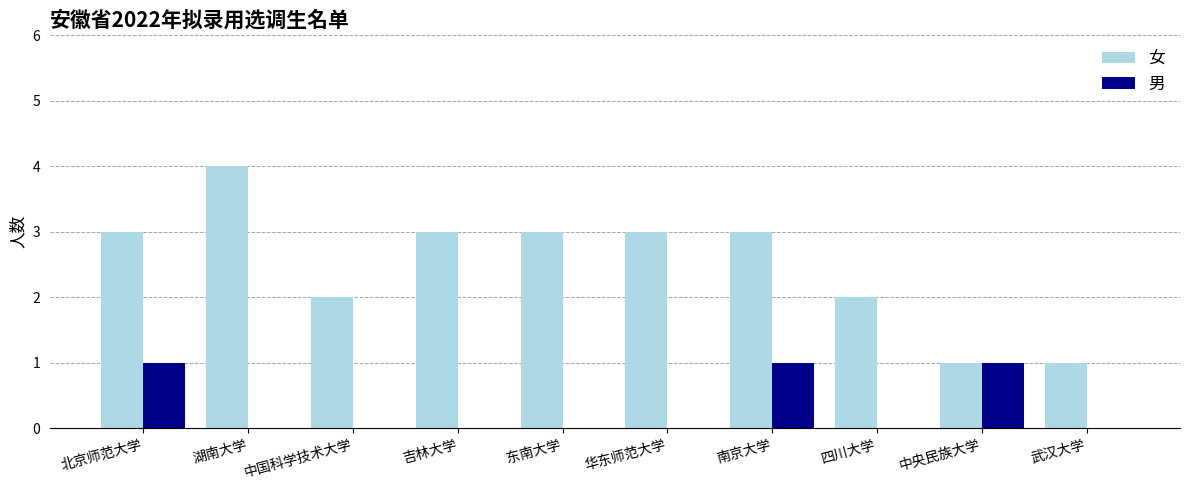

Count the 男 values in the range 0 to 1.

10